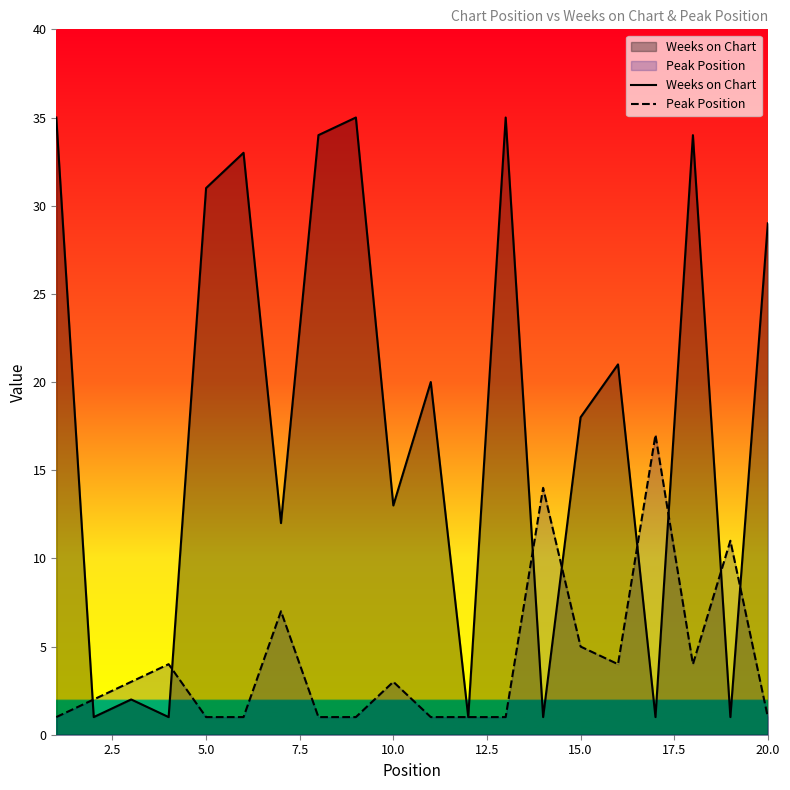

Which series ends up on top after the final intersection of Peak Position and Weeks on Chart?

Weeks on Chart